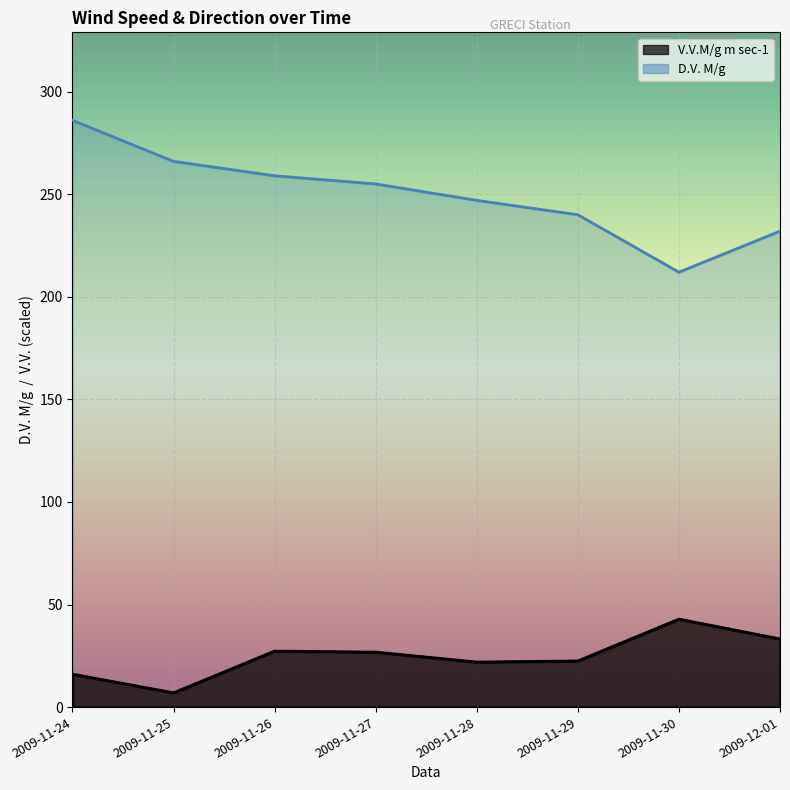

At how many categories does at least one series exceed 178?

8